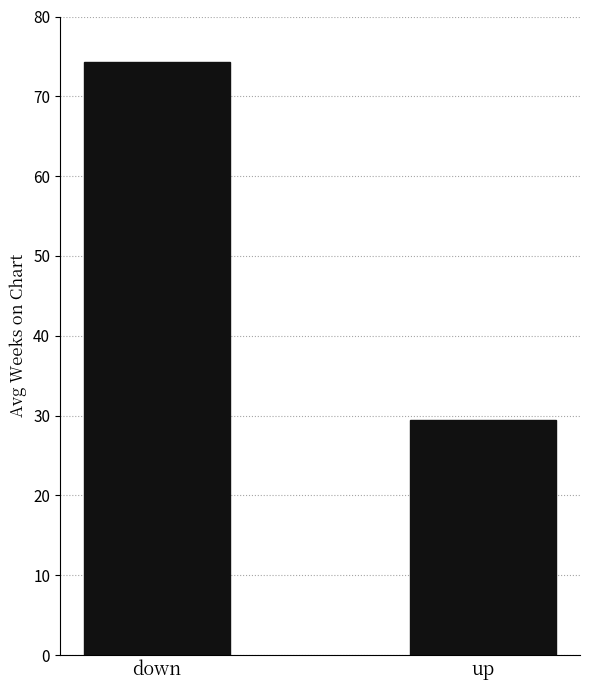

Reading right to left, list all the values displayed in this chart.

up=29.4	down=74.3